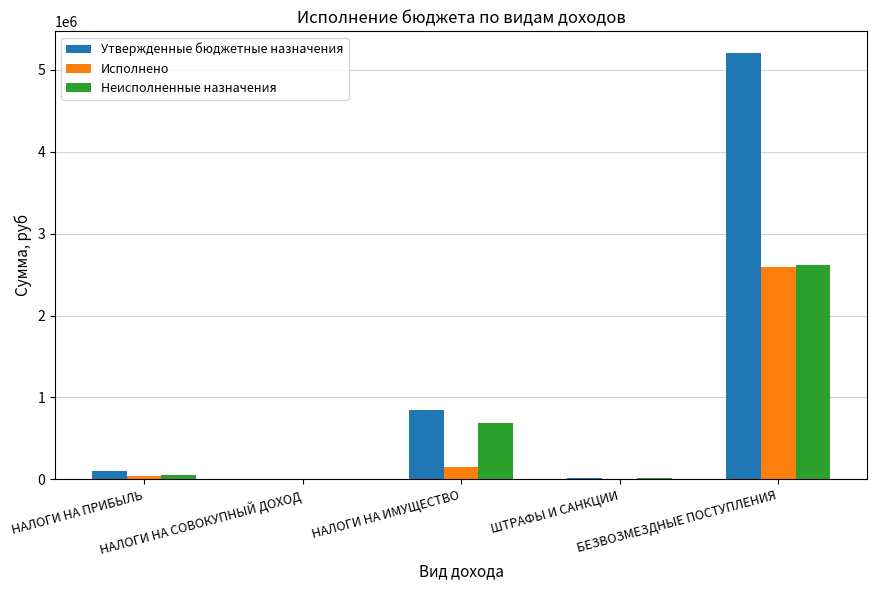

Which label corresponds to the largest value in the chart?

БЕЗВОЗМЕЗДНЫЕ ПОСТУПЛЕНИЯ